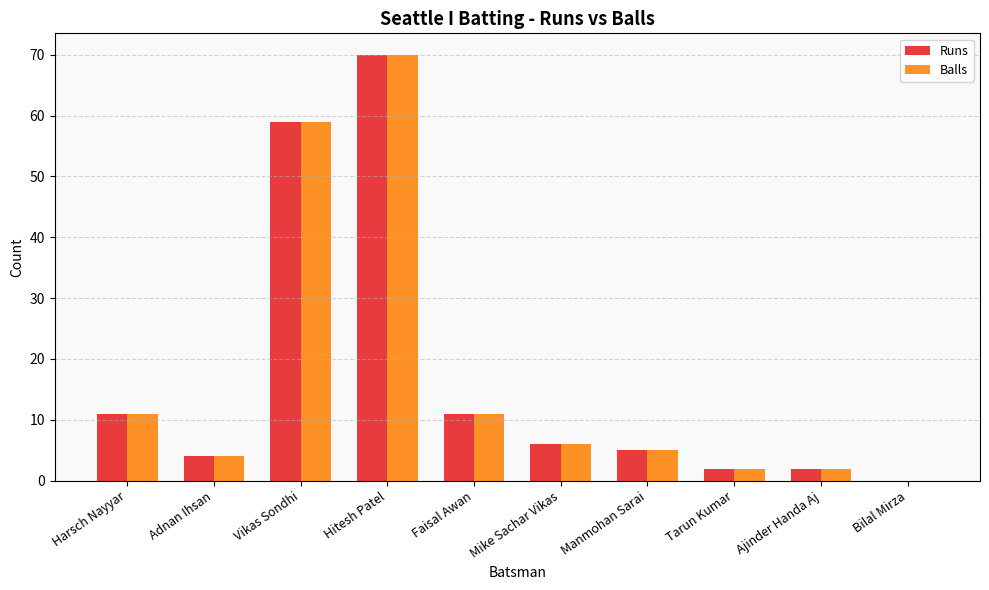

What are all the series names shown in the legend?

Runs, Balls